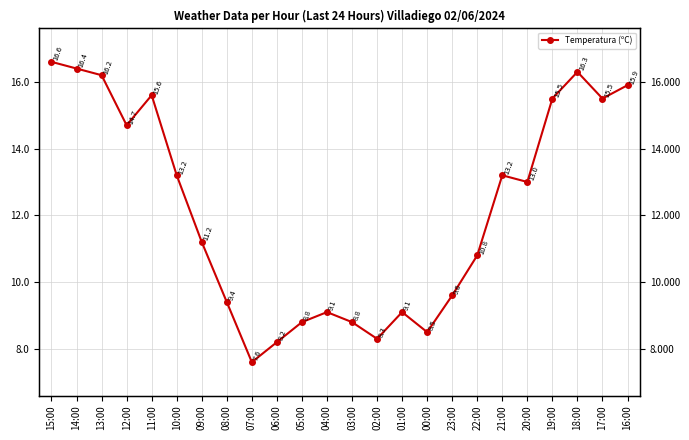

How many points are lower than both their immediate neighbors (excluding endpoints)?

6